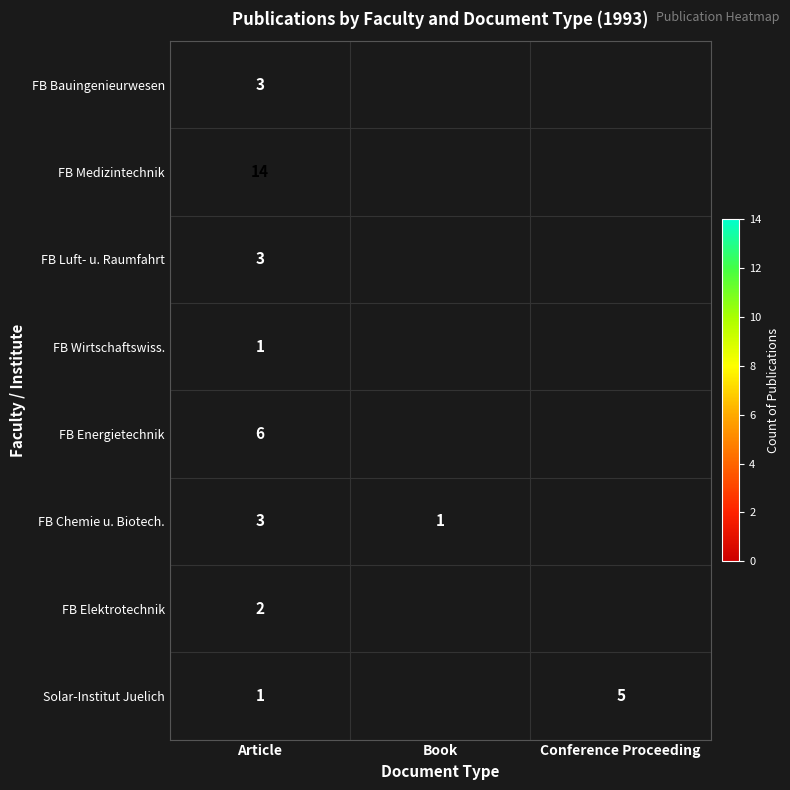

What is the spread (max minus min) of values at Article?

13